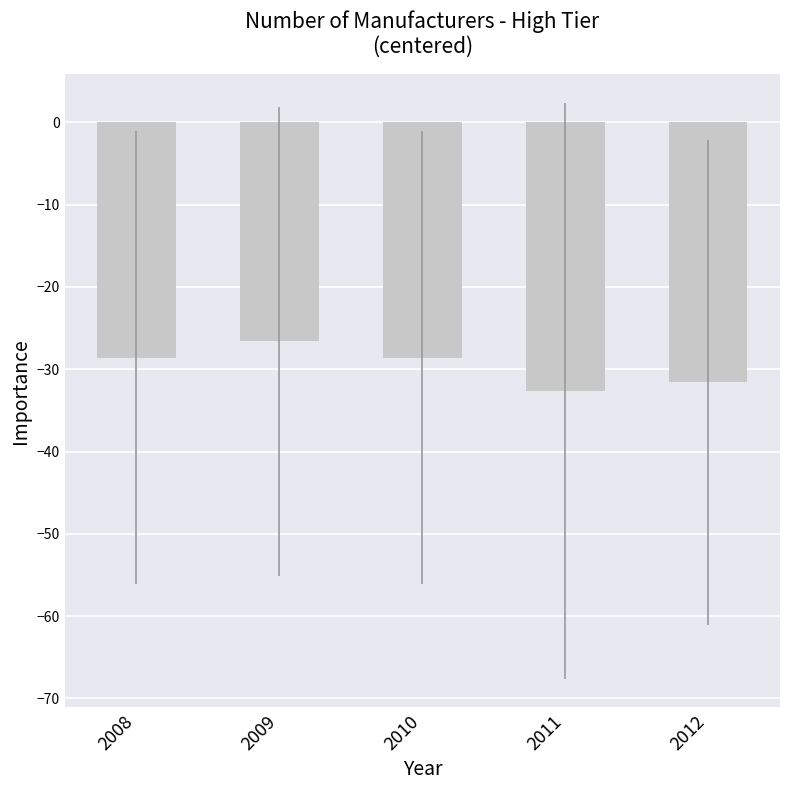

What is the difference between the maximum and minimum values?

6.0